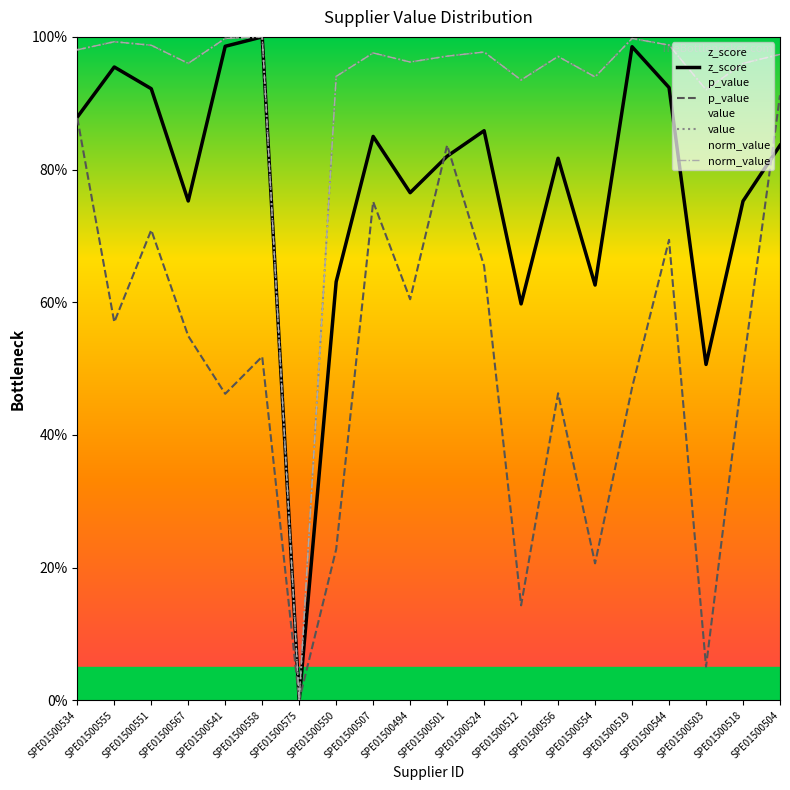

The value of p_value at SPE01500501 is 0.8. True or false?

True